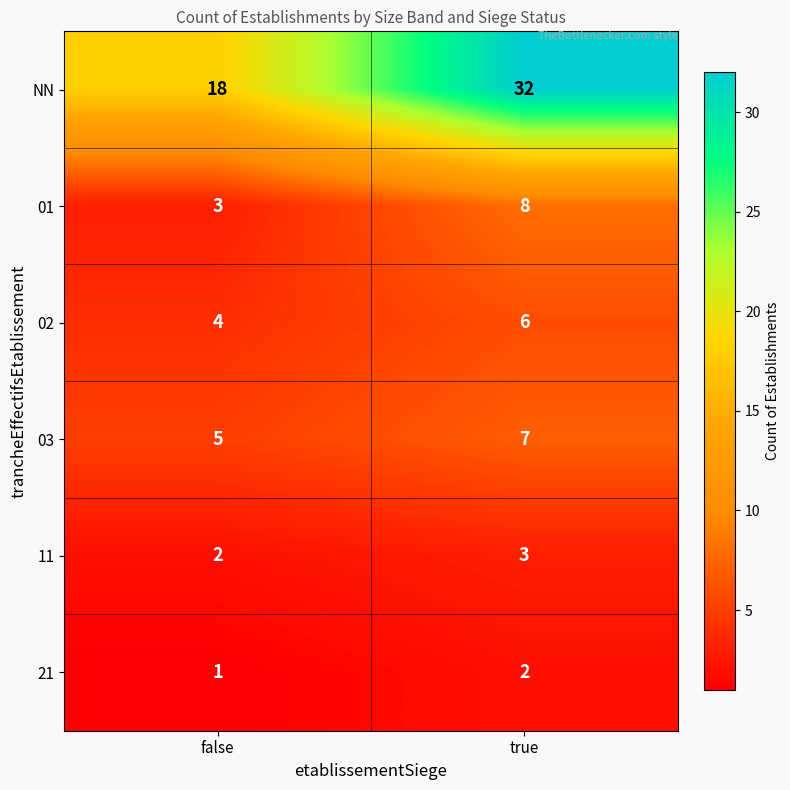

True or false: 01 has a value of 3 at false.

True